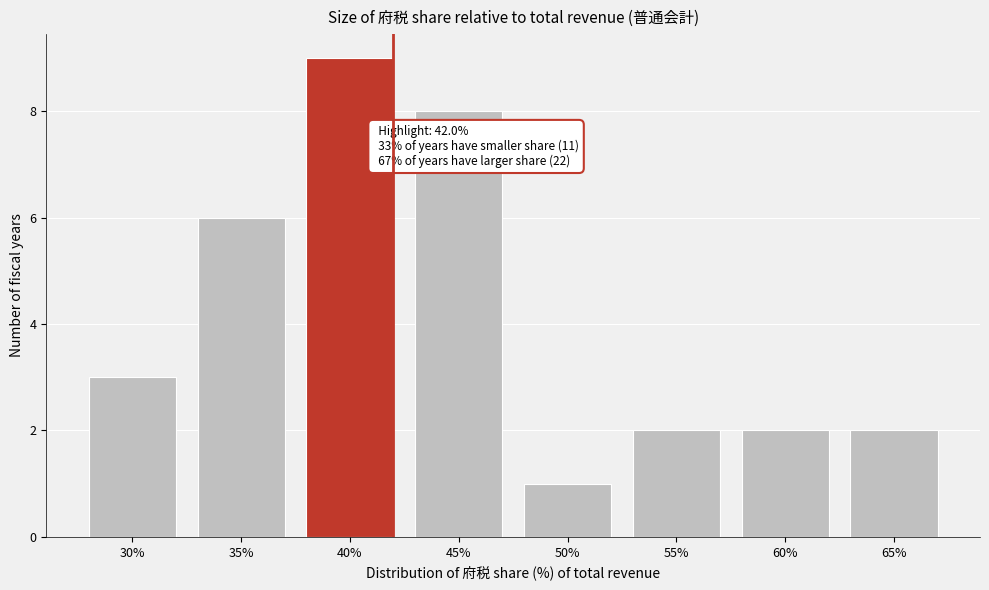

Reading left to right, what are all the values shown in this chart?

30%=3	35%=6	40%=9	45%=8	50%=1	55%=2	60%=2	65%=2